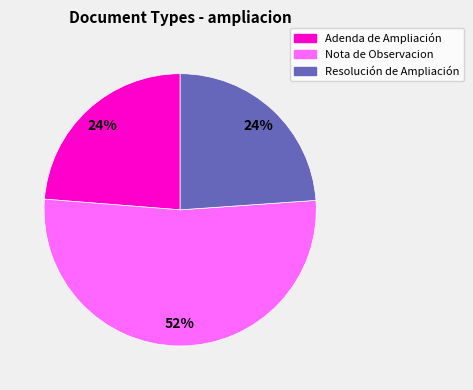

Approximately how many times larger is the value at Resolución de Ampliación compared to Adenda de Ampliación?

1.0